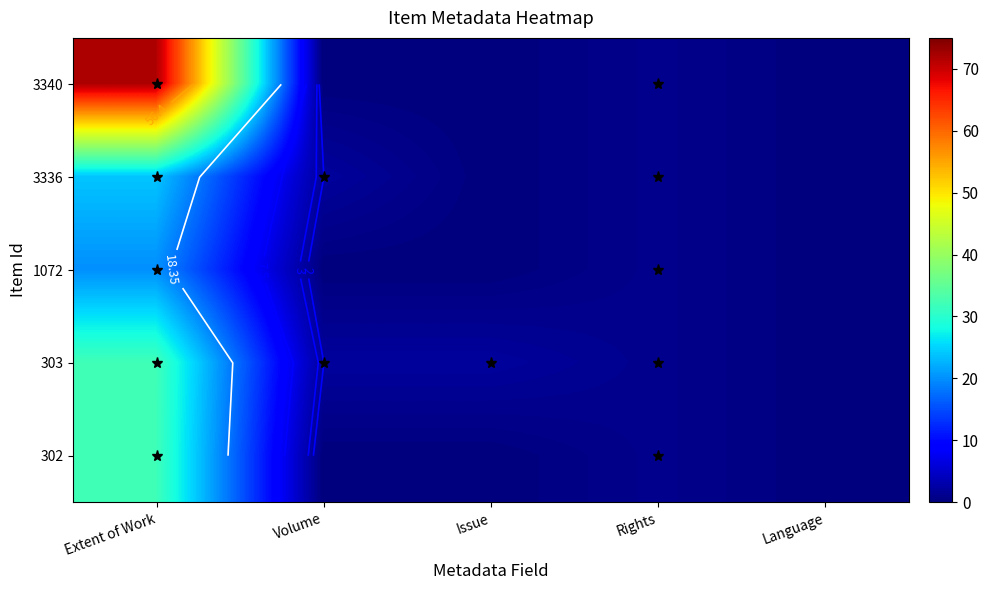

How many categories are shown in the chart?

5